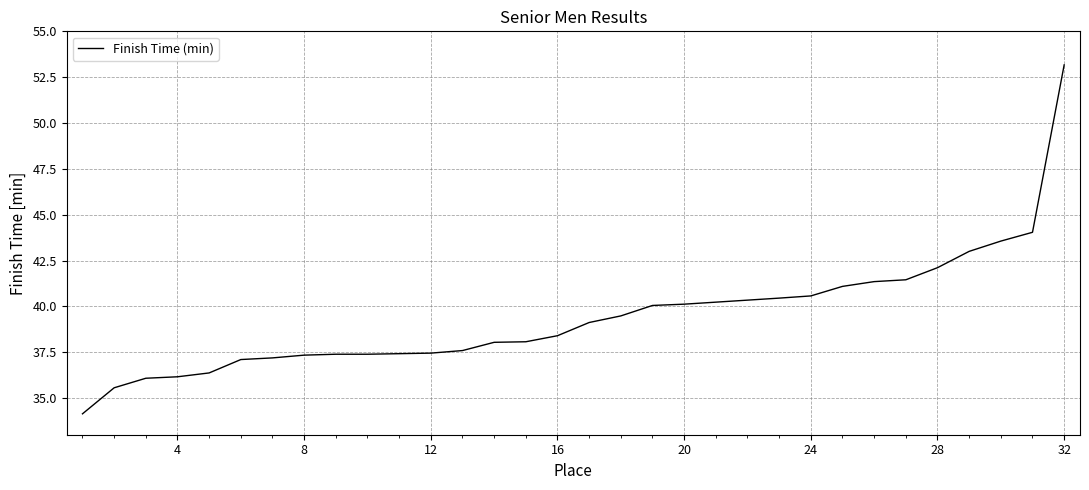

What is the greatest value displayed?

53.2